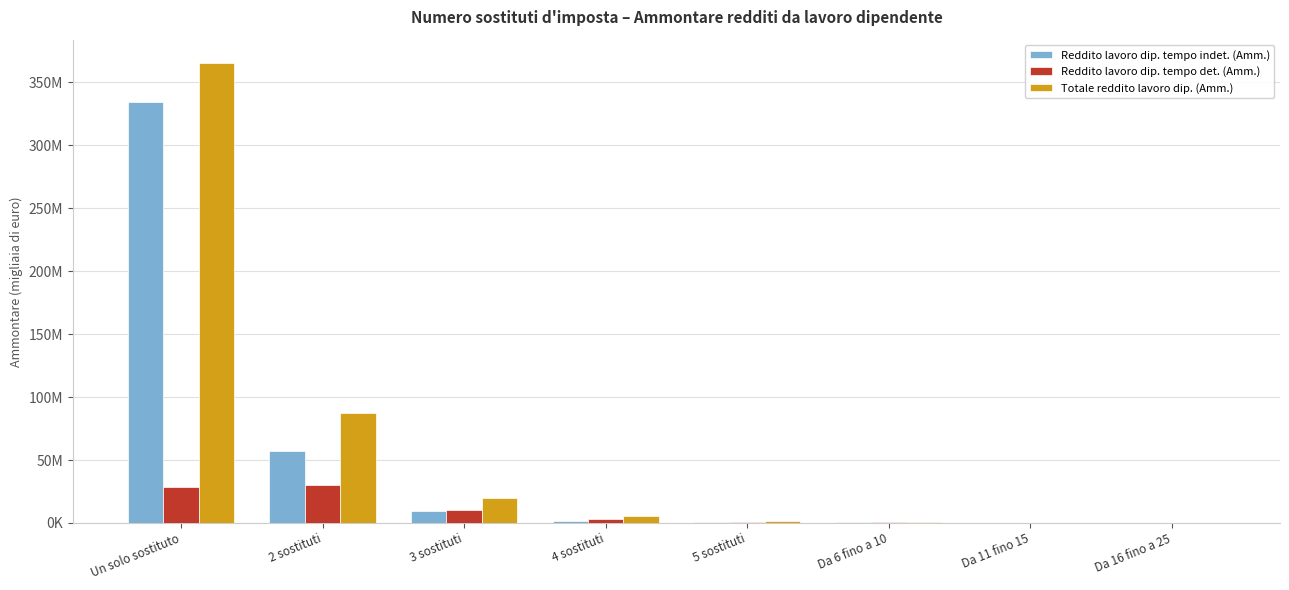

What is the label of the 6th bar from the left?

Da 6 fino a 10